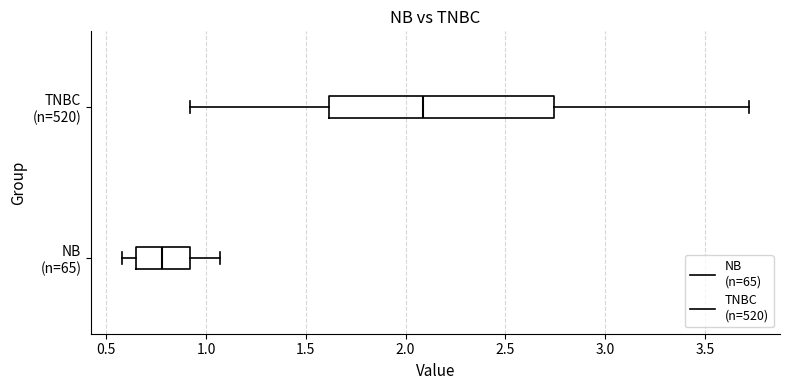

Where is the left edge of the box for TNBC (n=520) on the x-axis? The values are not printed on the chart, so give them approximately, as read against the axis.

1.60